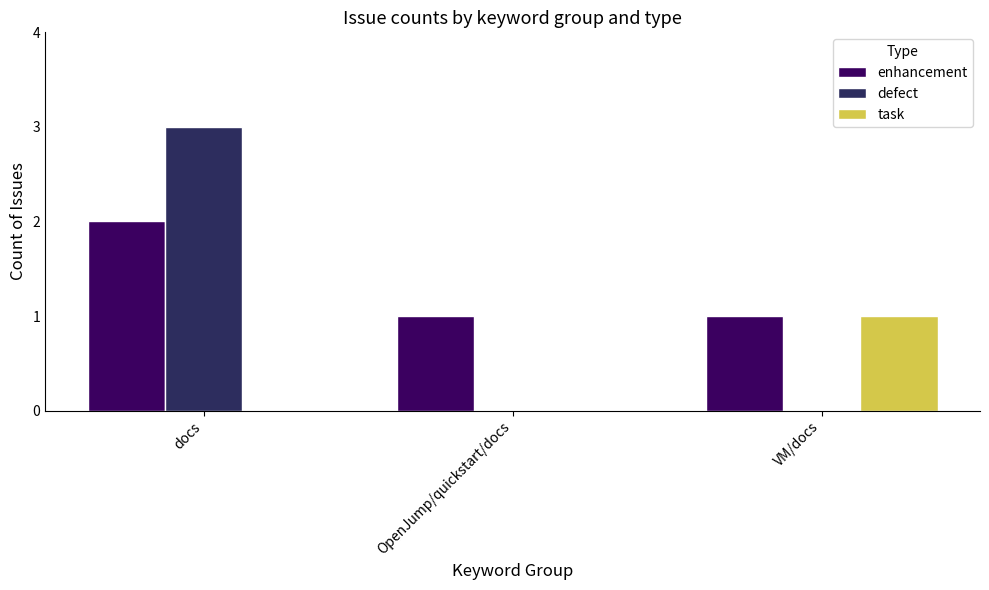

How many categories are shown in the chart?

3